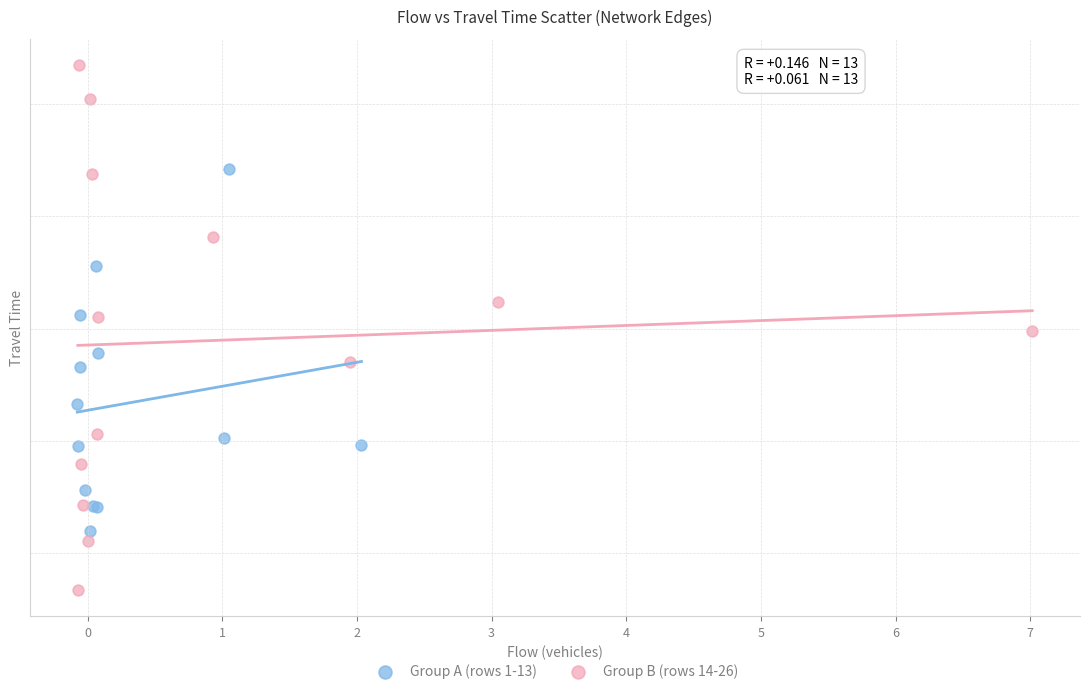

What are all the series names shown in the legend?

Group A (rows 1-13), Group B (rows 14-26)